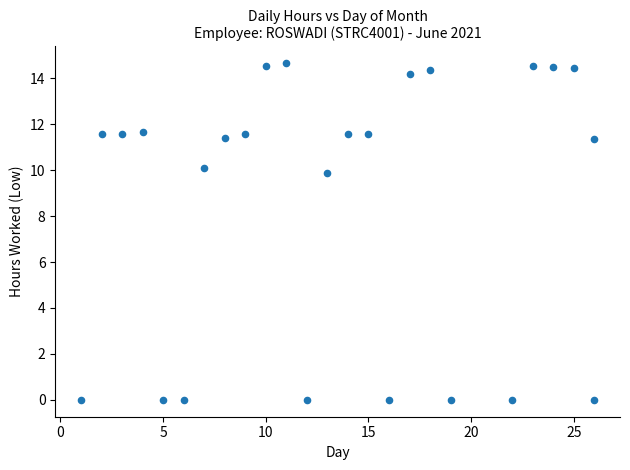

What Y value in the scatter plot is closest to 7?

9.9